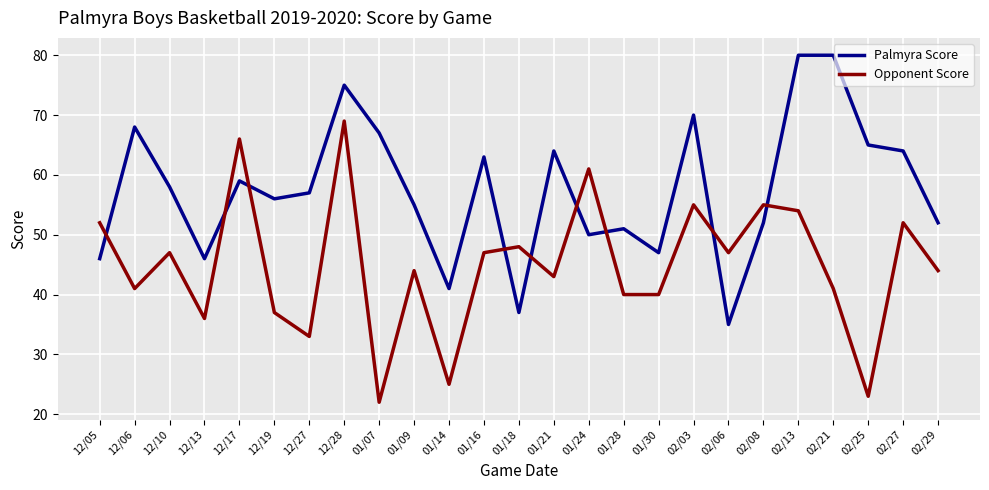

How many distinct data groups are displayed?

2